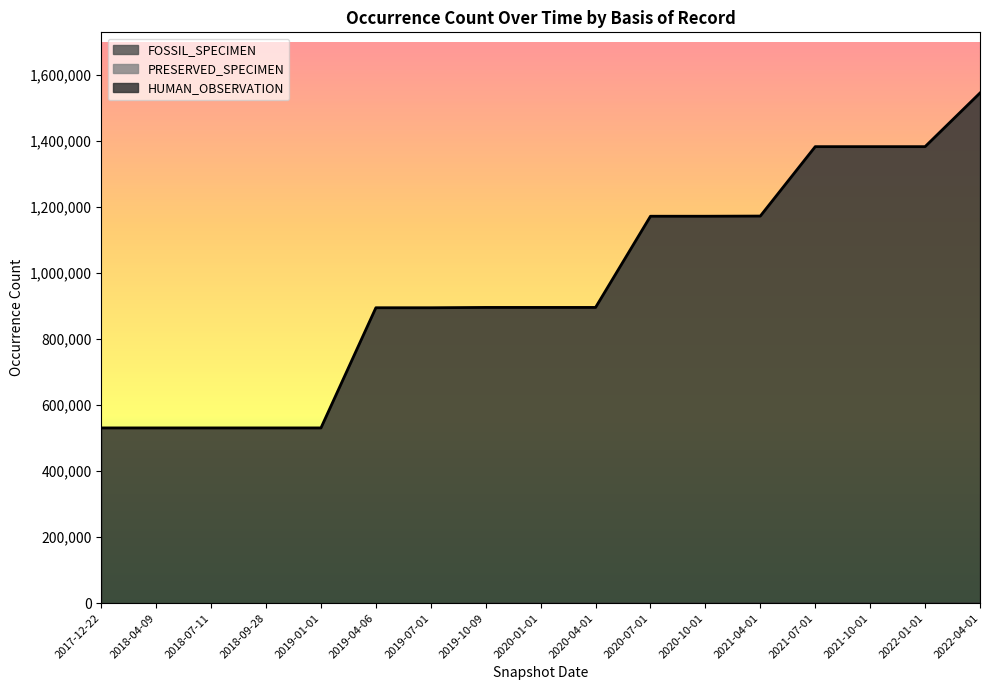

True or false: HUMAN_OBSERVATION and PRESERVED_SPECIMEN intersect in this chart.

False